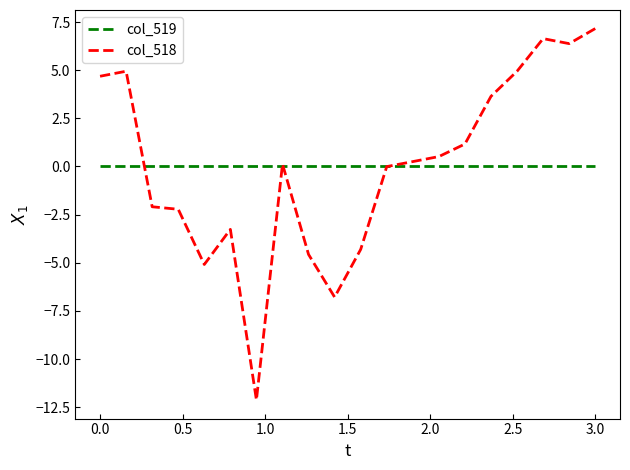

How many categories are shown in the chart?

20